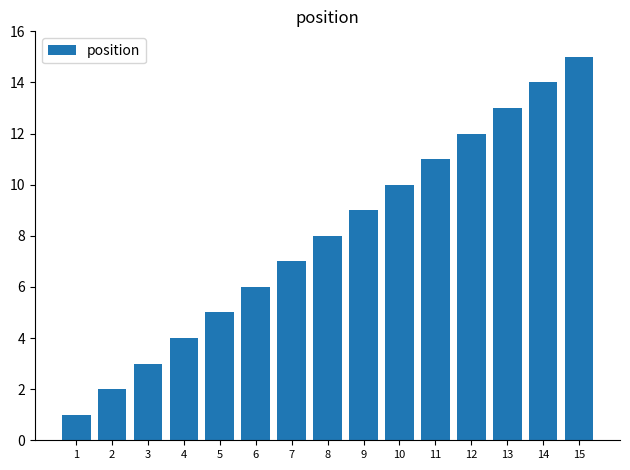

Reading left to right, transcribe all the data shown in this chart.

1=1	2=2	3=3	4=4	5=5	6=6	7=7	8=8	9=9	10=10	11=11	12=12	13=13	14=14	15=15